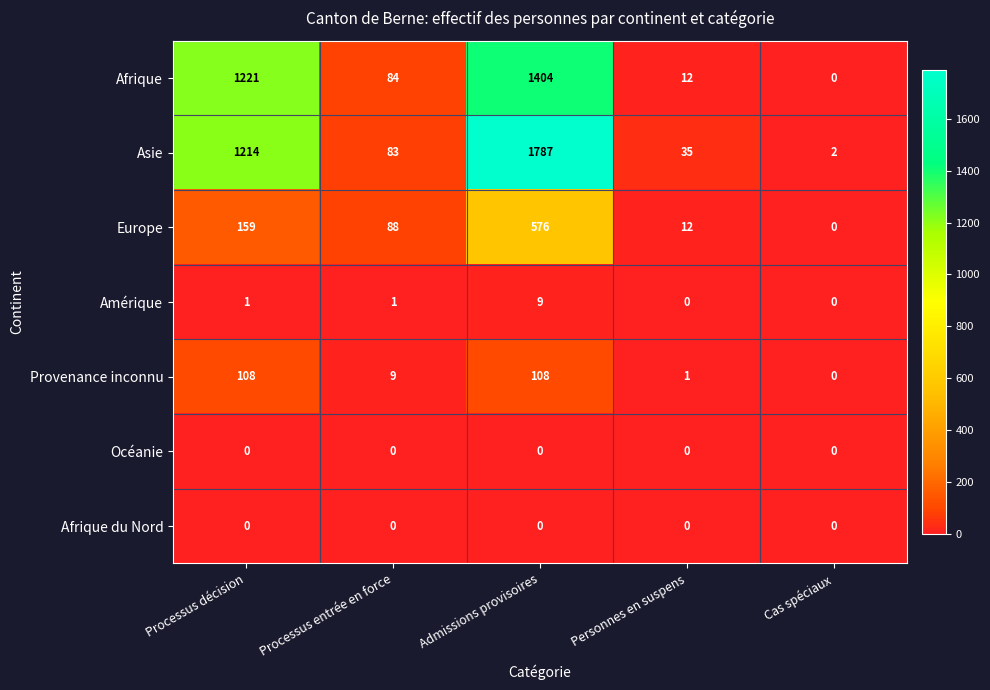

At which label does Asie reach its peak?

Admissions provisoires